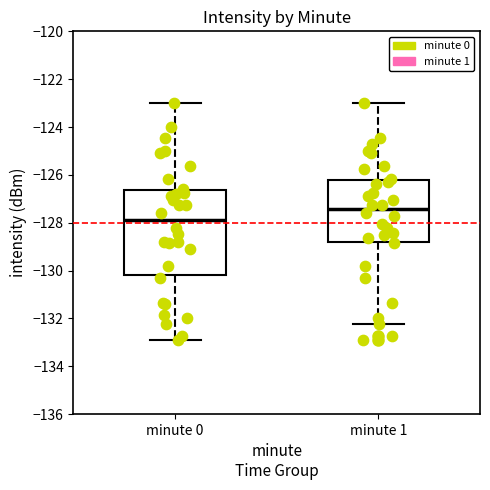

Where does the lower whisker of the box for minute 0 end on the y-axis? The values are not printed on the chart, so give them approximately, as read against the axis.

-132.8